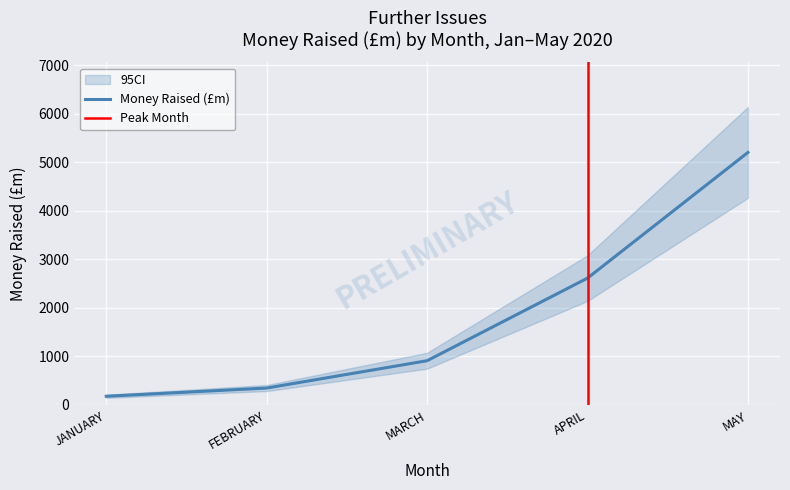

Reading right to left, transcribe all the data shown in this chart.

5204.9	2614.3	911.7	348.6	179.2